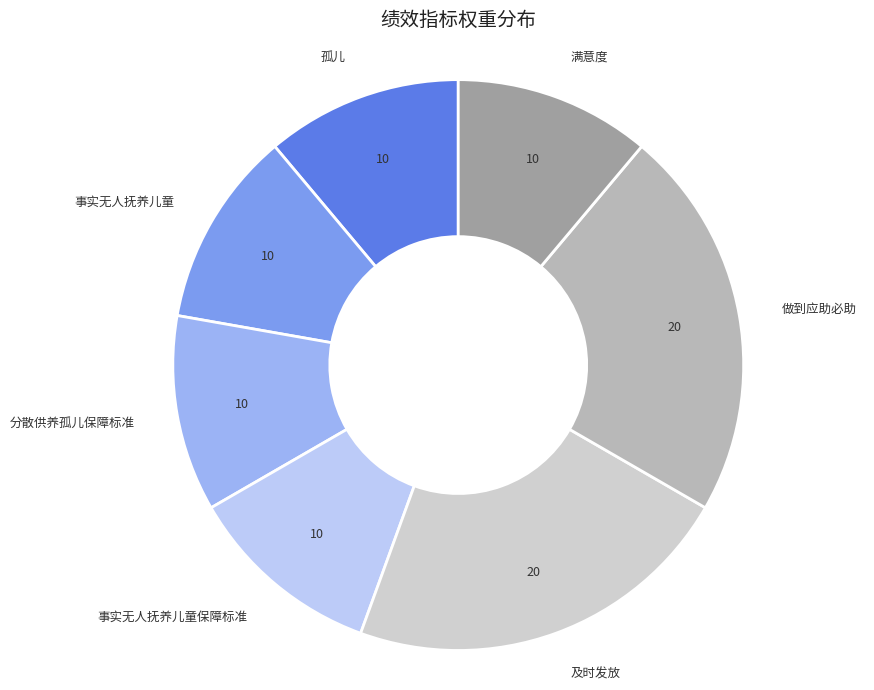

Does any single category account for the majority?

No